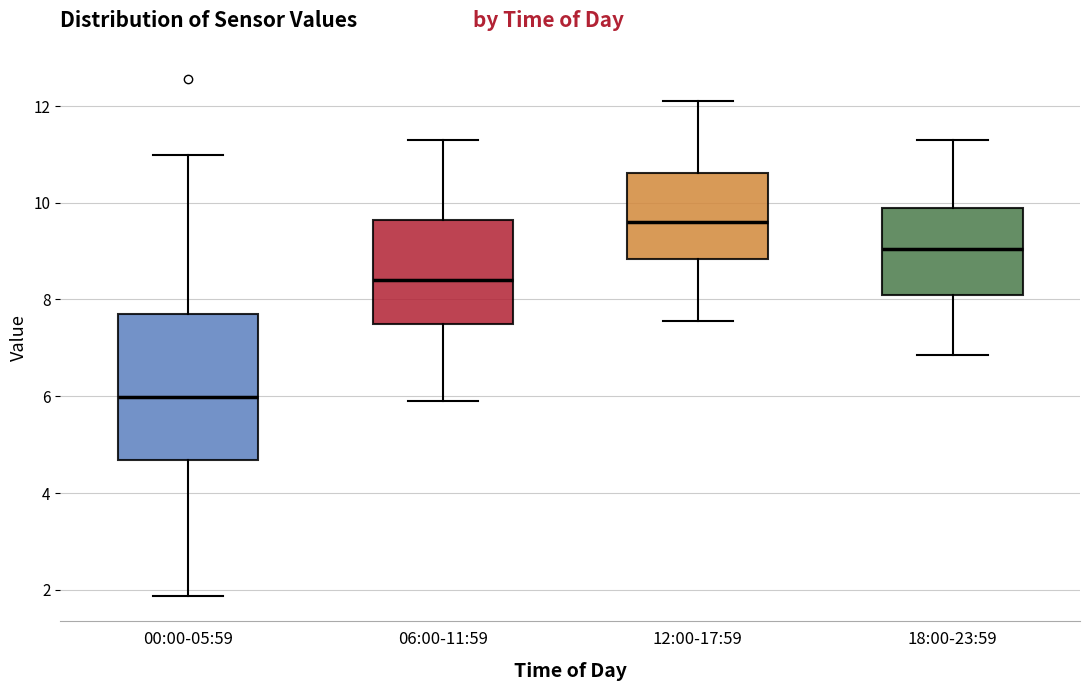

Reading left to right, transcribe this box plot: for each box, give where its median line is, the range the box spans, and where its two whiskers end, as read against the y-axis. The values are not printed on the chart, so give them approximately, as read against the axis.

00:00-05:59: median 6.0, box 4.6 to 7.6, whiskers 1.8 to 11.0
06:00-11:59: median 8.4, box 7.4 to 9.6, whiskers 6.0 to 11.4
12:00-17:59: median 9.6, box 8.8 to 10.6, whiskers 7.6 to 12.2
18:00-23:59: median 9.0, box 8.0 to 10.0, whiskers 6.8 to 11.4